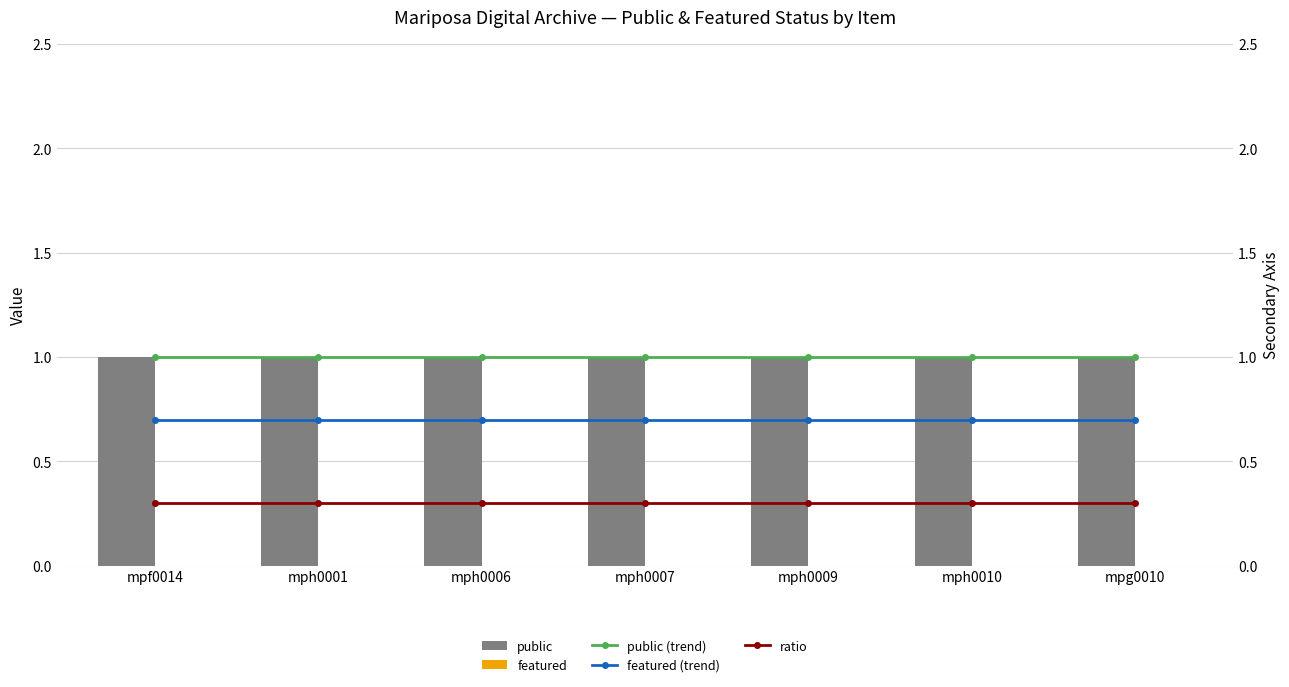

What is the total value across all series at mpg0010?

3.0